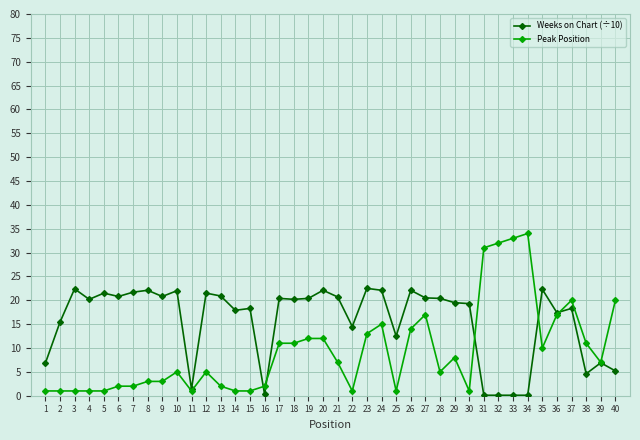

Is the value of Peak Position at 35 greater than the value of Weeks on Chart (÷10) at 37?

No